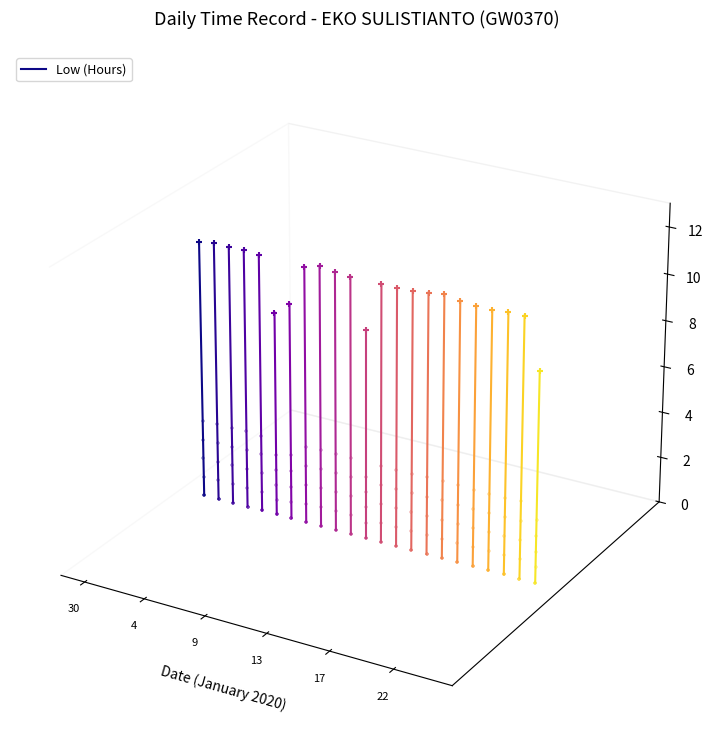

What is the change in value from 30 to 4?

+0.1